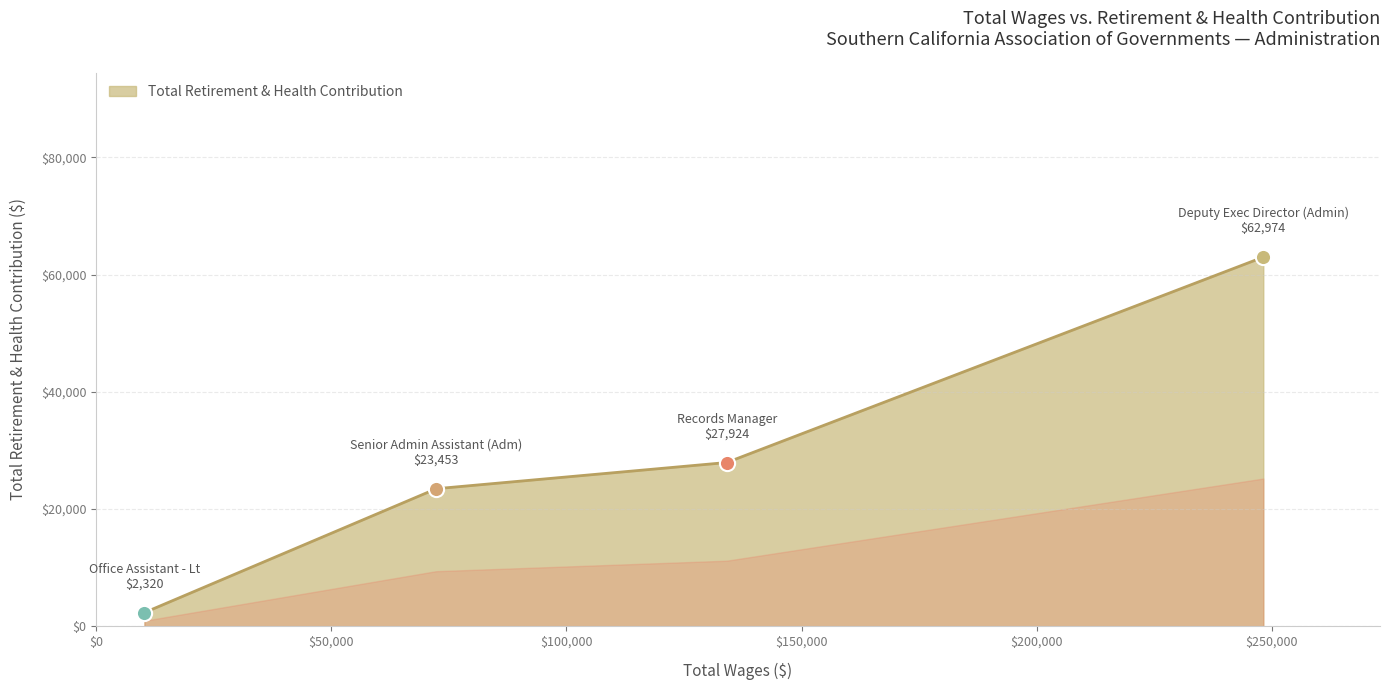

Which has a higher value, Office Assistant - Lt or Deputy Exec Director (Admin)?

Deputy Exec Director (Admin)